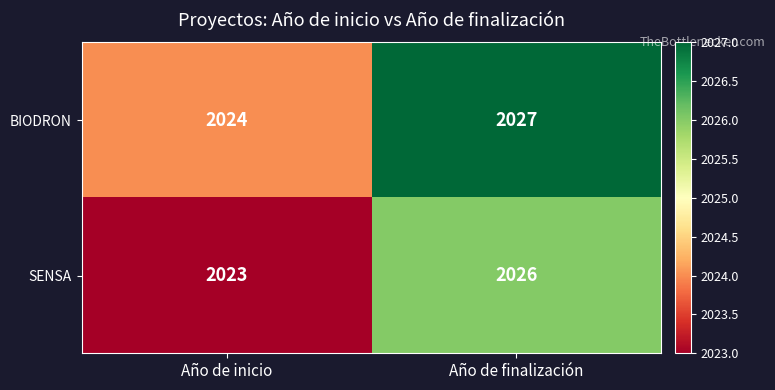

True or false: SENSA has a value of 2026 at Año de finalización.

True